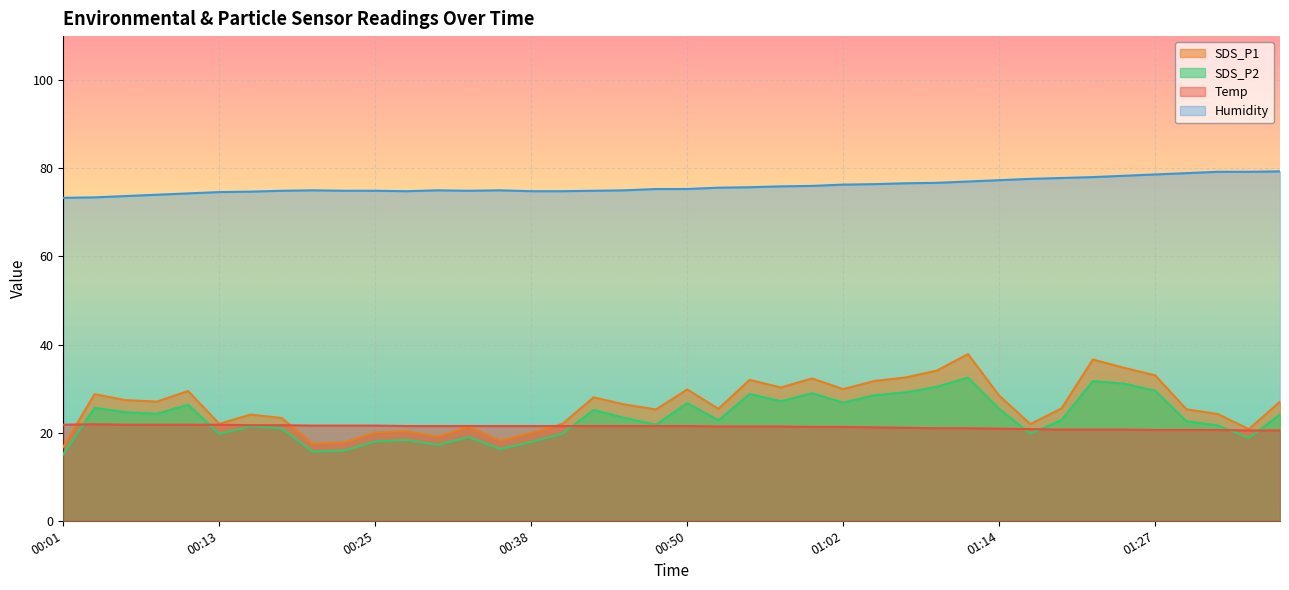

Rank the series by their maximum value, from highest to lowest.

Humidity, SDS_P1, SDS_P2, Temp